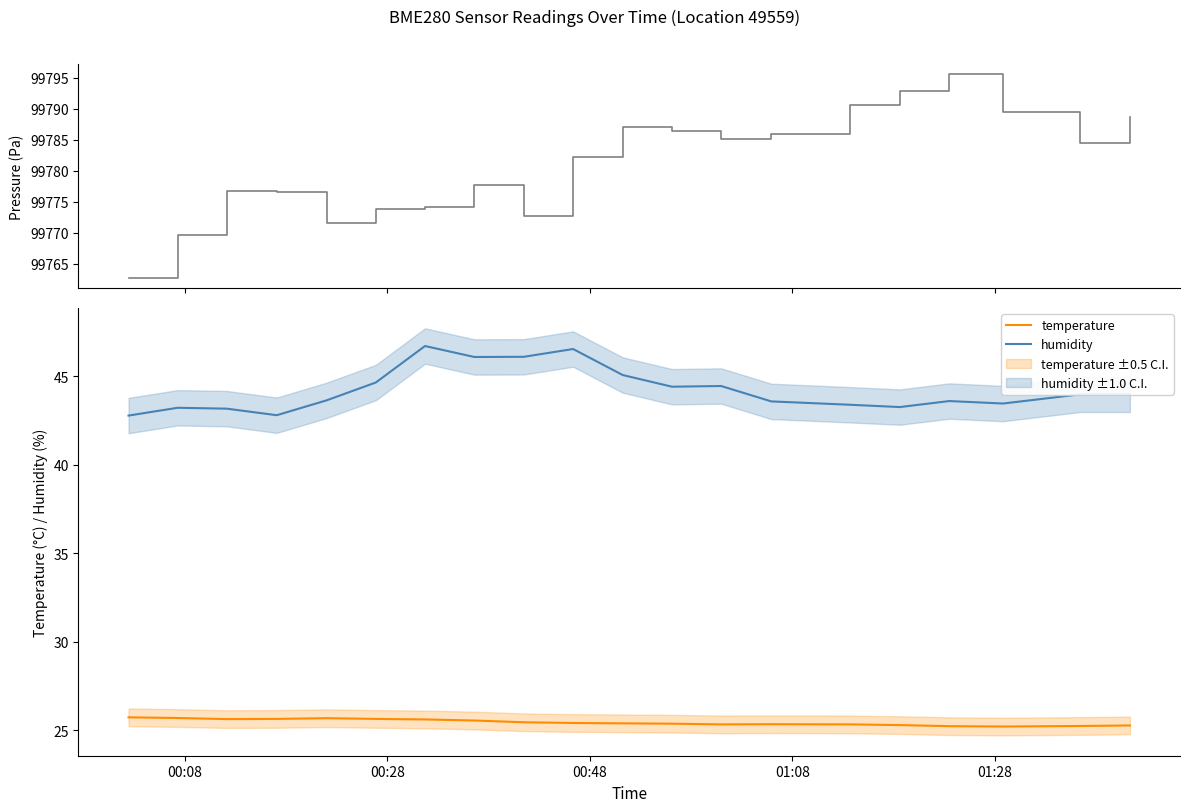

What is the average value of the temperature series?

25.5